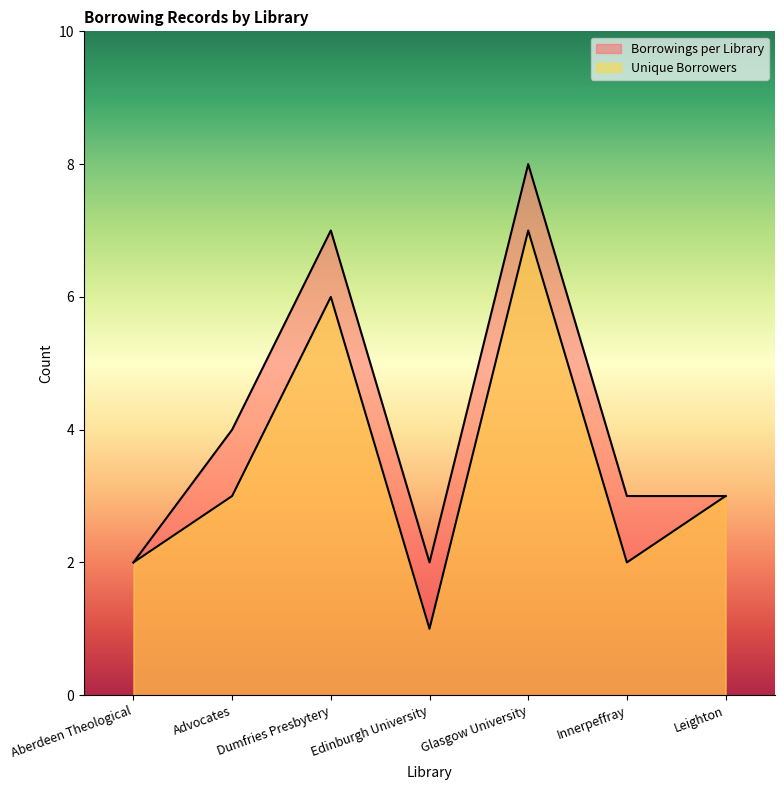

What is the label of the 1st point from the left?

Aberdeen Theological